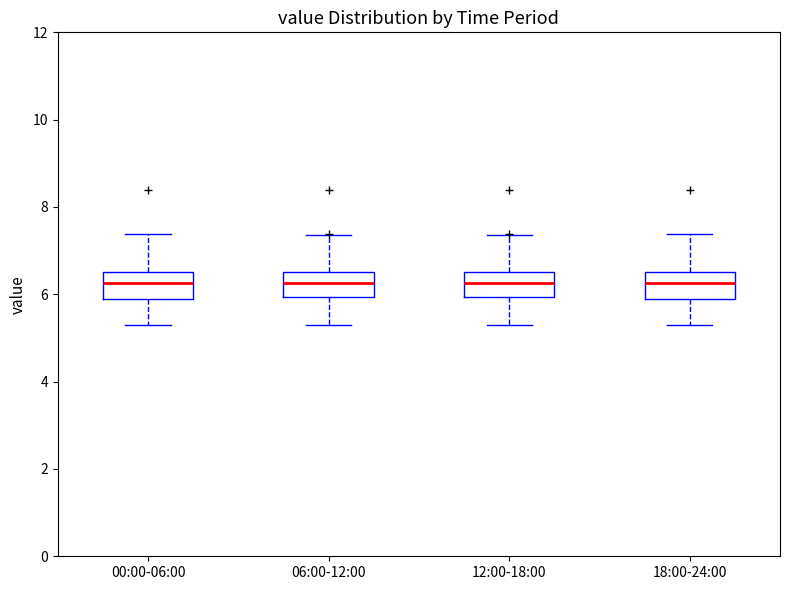

Reading left to right, transcribe this box plot: for each box, give where its median line is, the range the box spans, and where its two whiskers end, as read against the y-axis. The values are not printed on the chart, so give them approximately, as read against the axis.

00:00-06:00: median 6.2, box 5.8 to 6.6, whiskers 5.2 to 7.4
06:00-12:00: median 6.2, box 6.0 to 6.6, whiskers 5.2 to 7.4
12:00-18:00: median 6.2, box 6.0 to 6.6, whiskers 5.2 to 7.4
18:00-24:00: median 6.2, box 5.8 to 6.6, whiskers 5.2 to 7.4